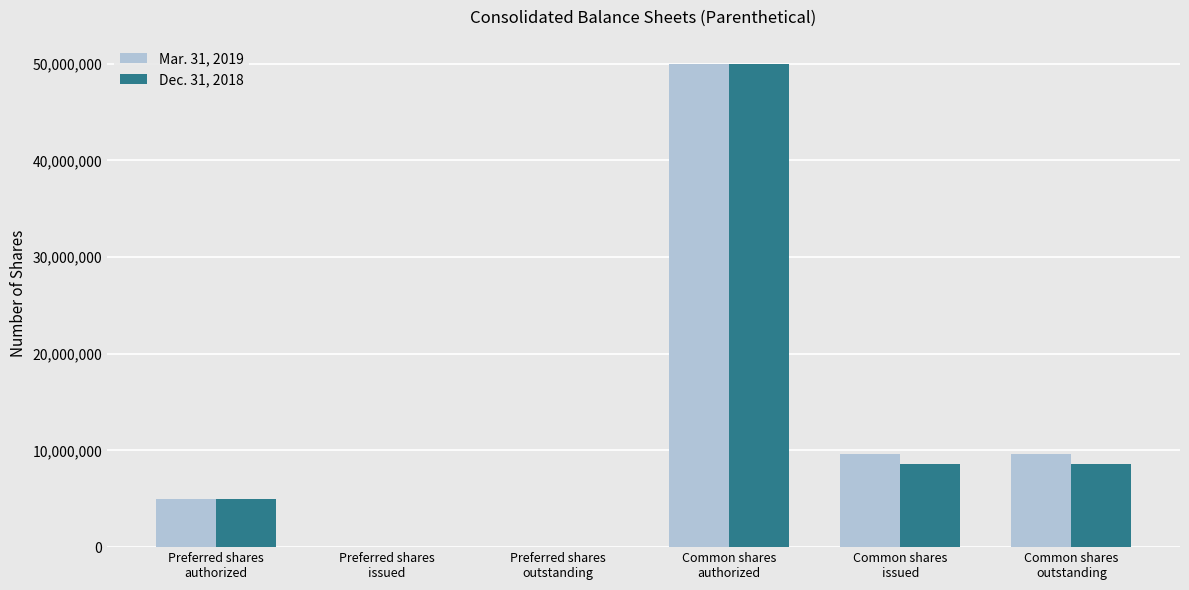

Between Preferred shares
issued and Common shares
issued, which series saw the biggest shift?

Mar. 31, 2019